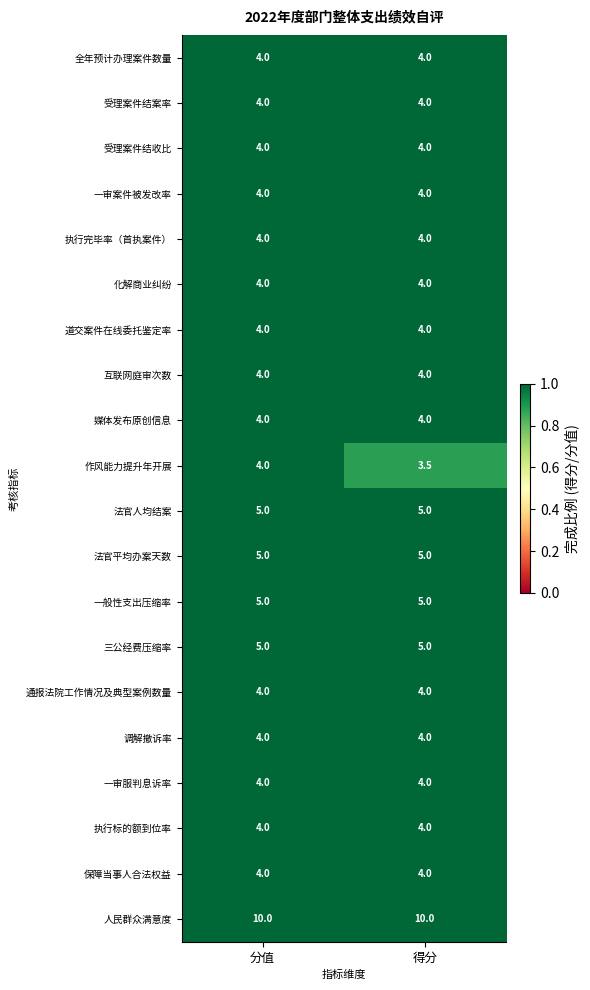

At which category is the sum across all series the highest?

分值